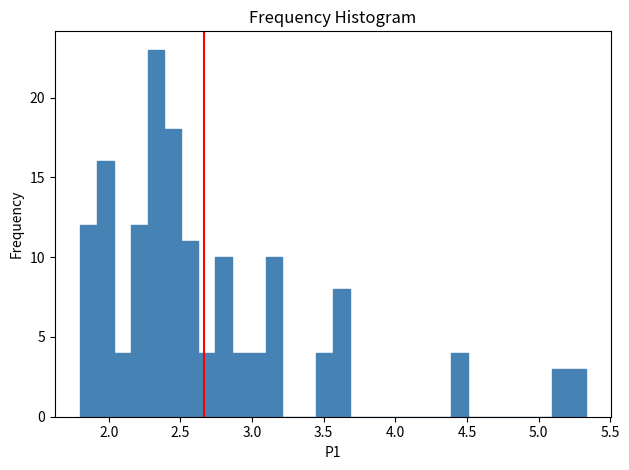

Read against the x-axis, roughly where is the centre of the tallest bar?

2.35